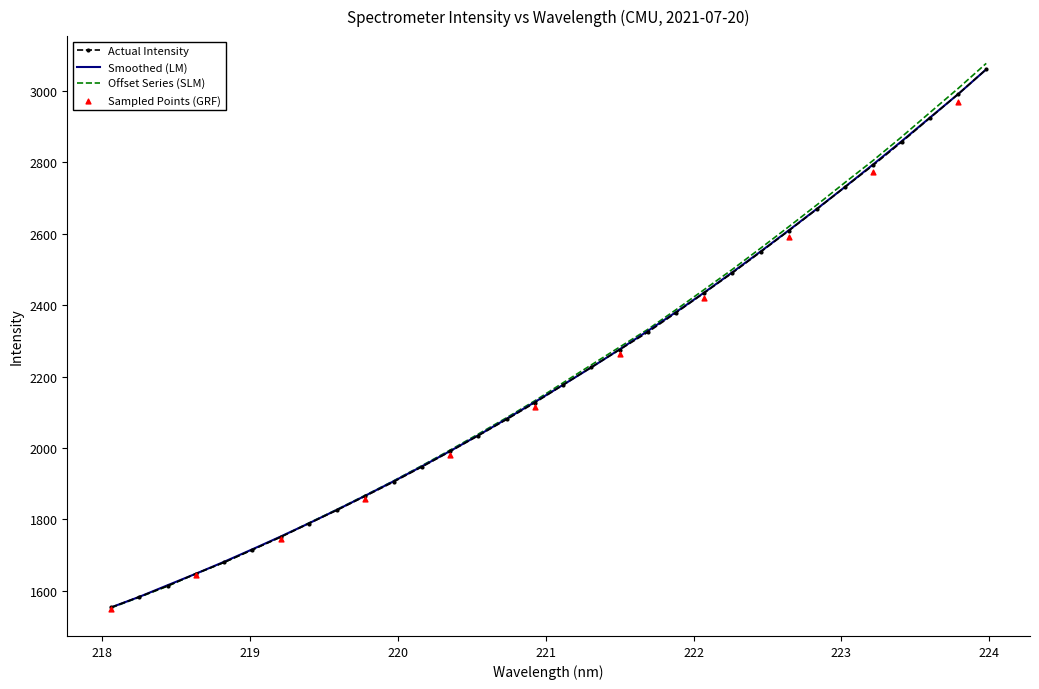

What is the maximum value for Offset Series (SLM)?

3077.4